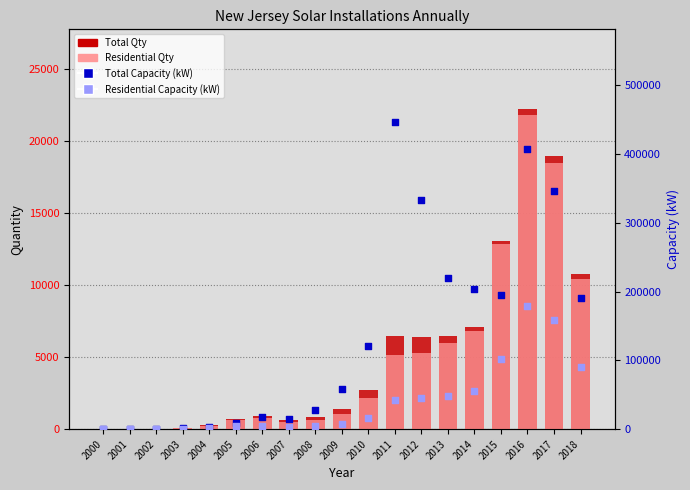

Which series has the widest spread of Y values?

Total Capacity (kW)